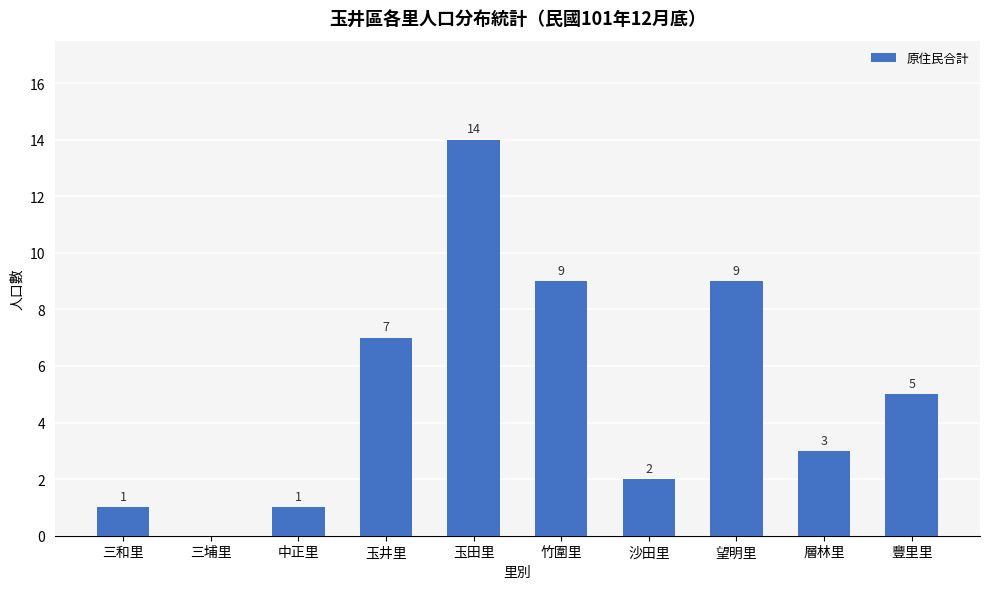

Are the bars horizontal?

No